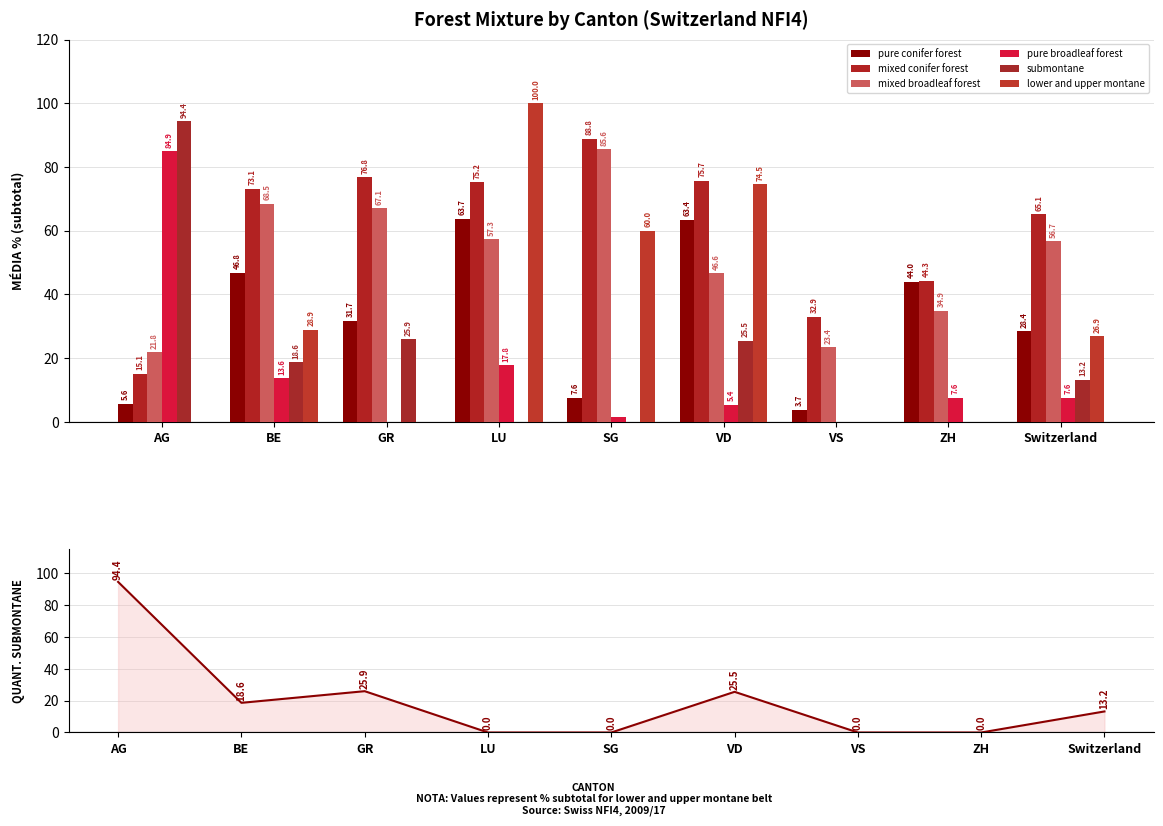

How many lower and upper montane values are between 0 and 60?

7